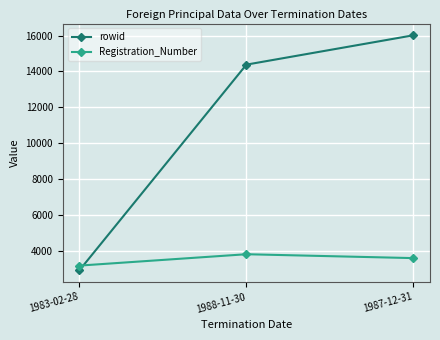

What is the sum of all Registration_Number values?

10626